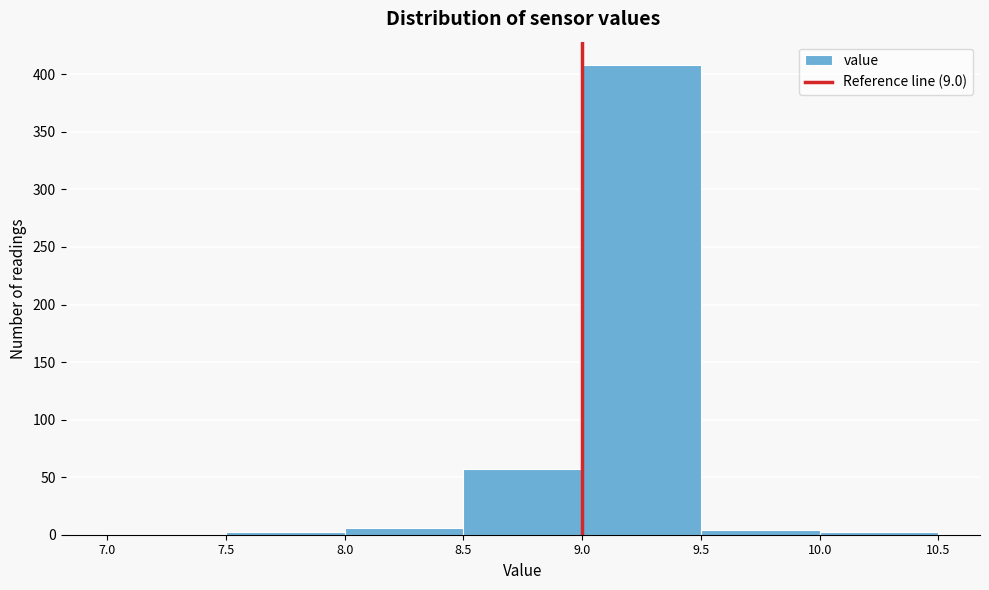

Reading left to right, list every bar in this chart as the range it spans on the x-axis followed by its height. The values are not printed on the chart, so give them approximately, as read against the axis.

7.0 to 7.5: under 5
7.5 to 8.0: under 5
8.0 to 8.5: 5
8.5 to 9.0: 55
9.0 to 9.5: 410
9.5 to 10.0: under 5
10.0 to 10.5: under 5